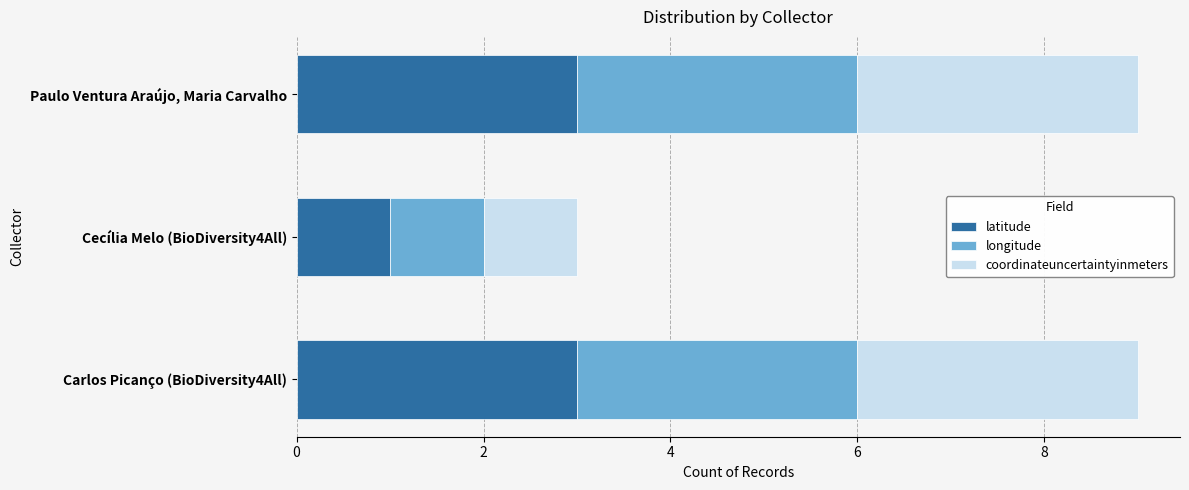

What is the total value across all series at Carlos Picanço (BioDiversity4All)?

9